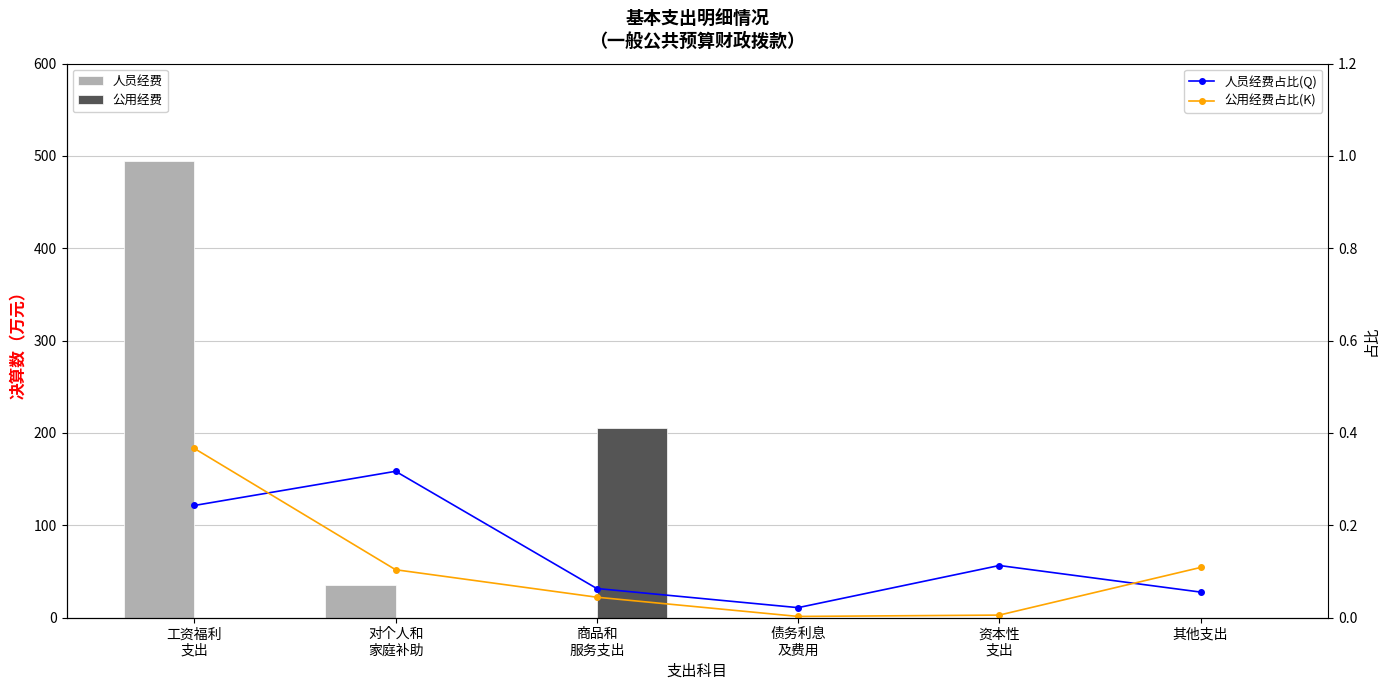

What is the difference between the highest and lowest values at 工资福利
支出?

495.0